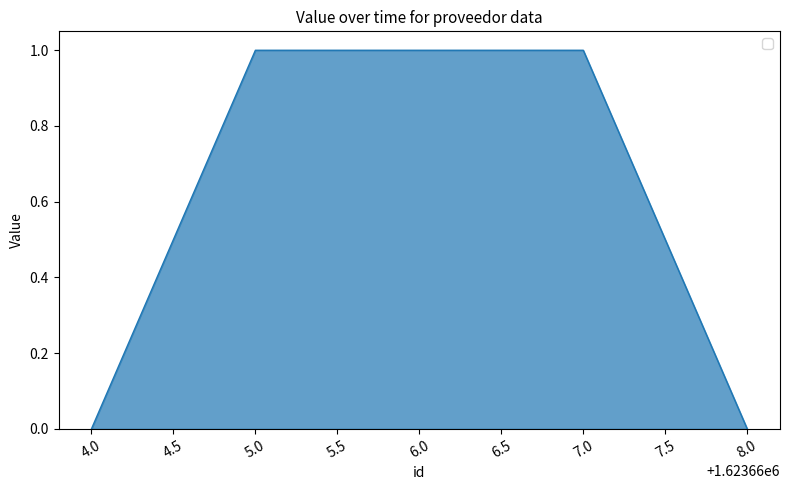

How many values are between 0 and 1?

5